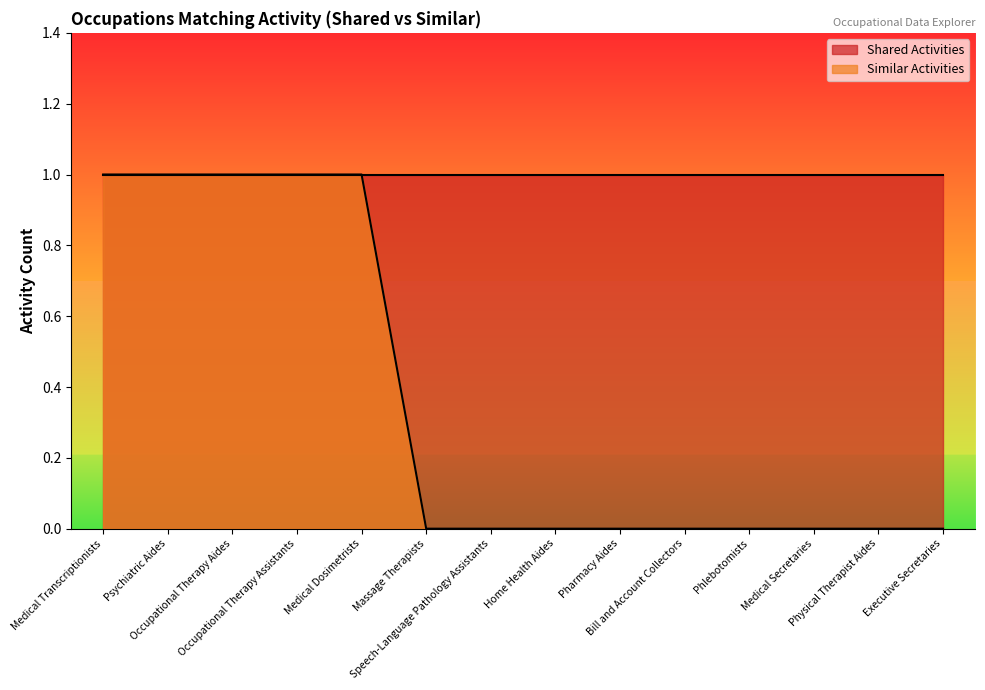

Count the number of categories in the chart.

14